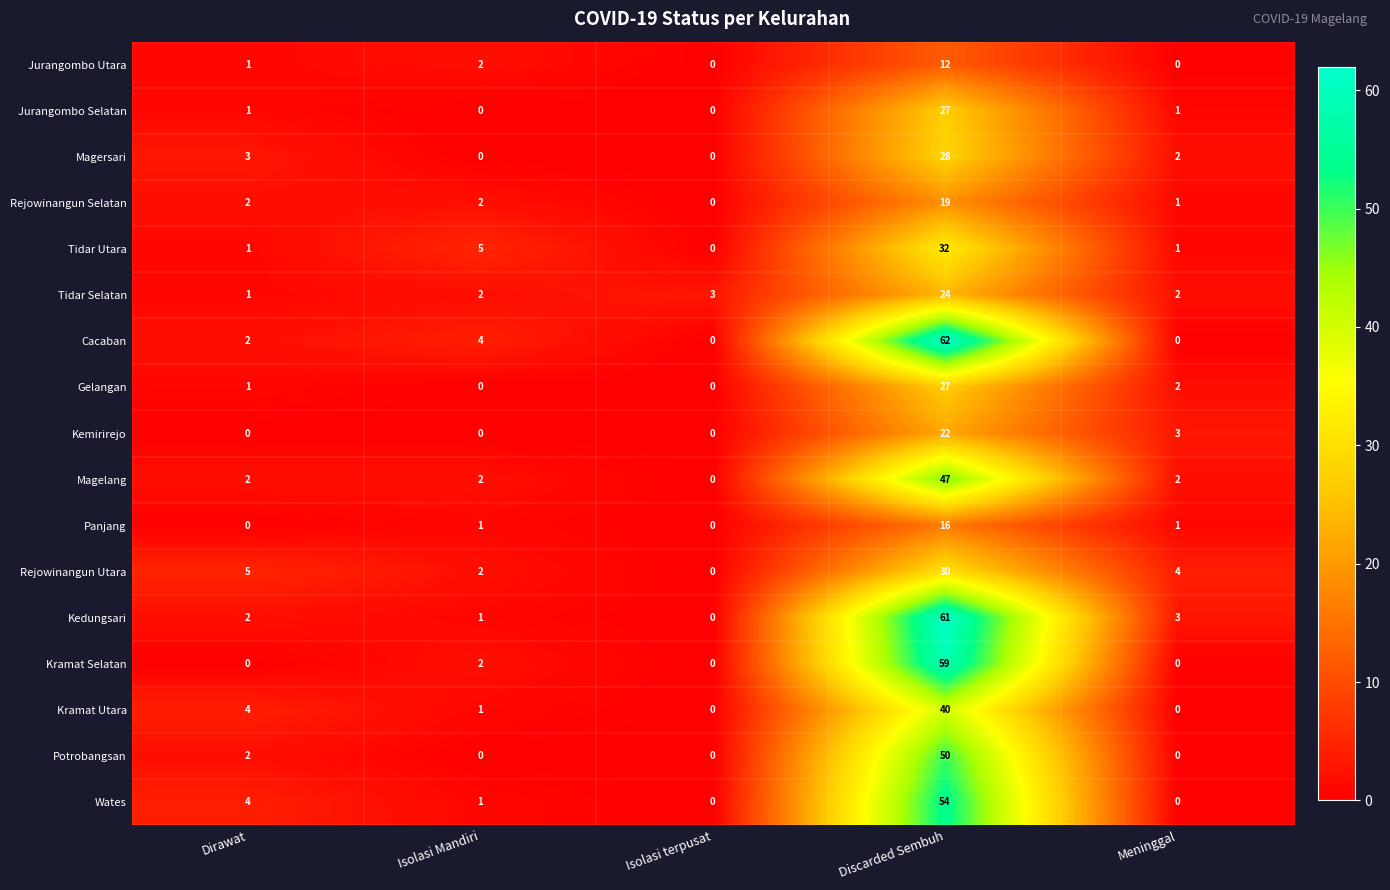

What is the difference between the maximum and minimum values in the Jurangombo Utara series?

12